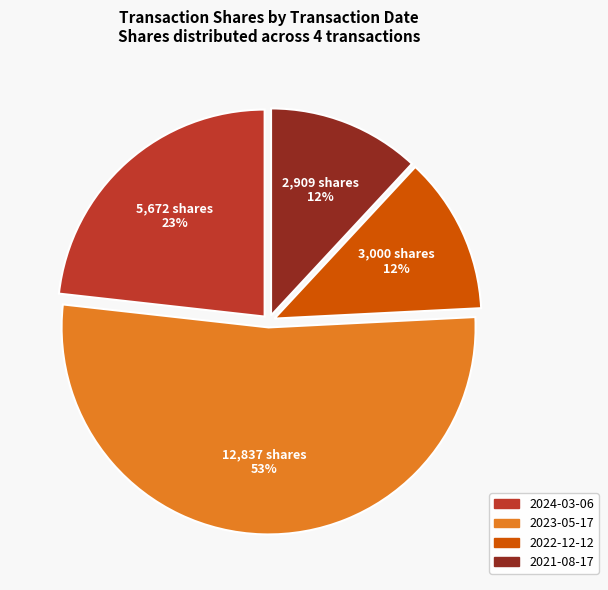

Which category has the biggest portion of the pie?

2023-05-17